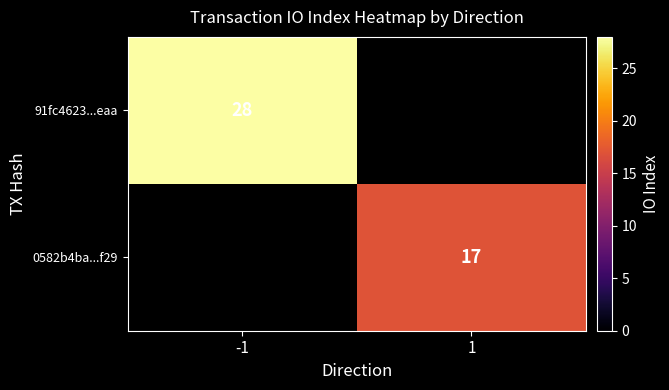

Is it true that 91fc4623...eaa equals 28 at -1?

True